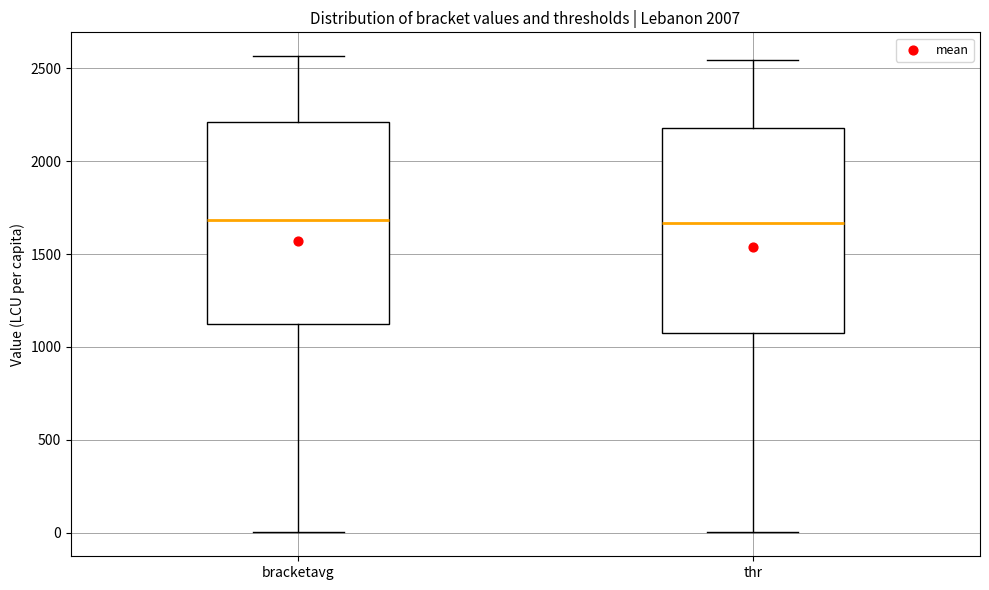

Where is the upper edge of the box for bracketavg on the y-axis? The values are not printed on the chart, so give them approximately, as read against the axis.

2200